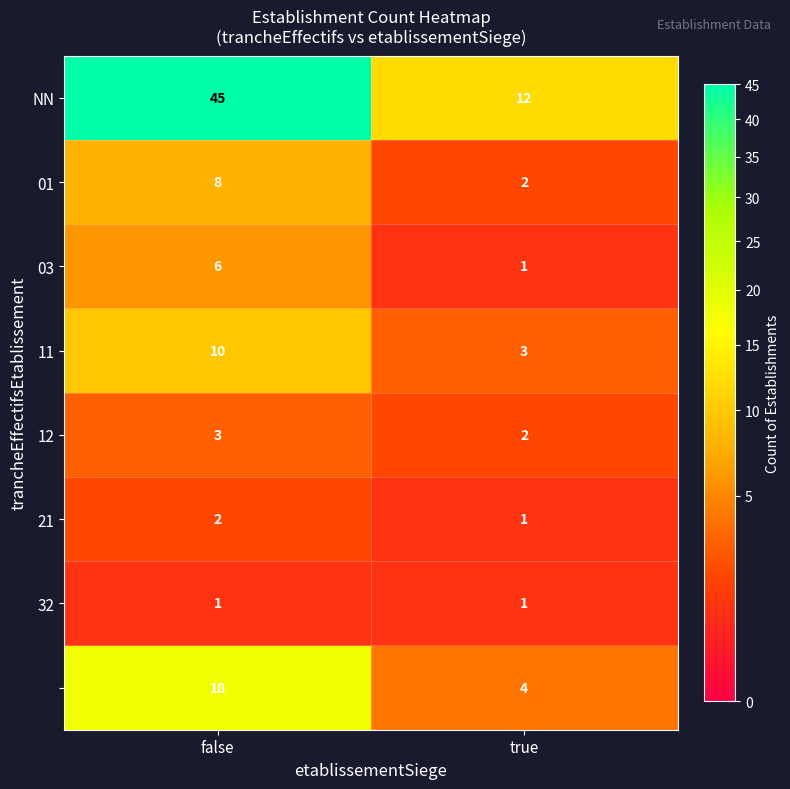

Which category has the highest value across all series?

false